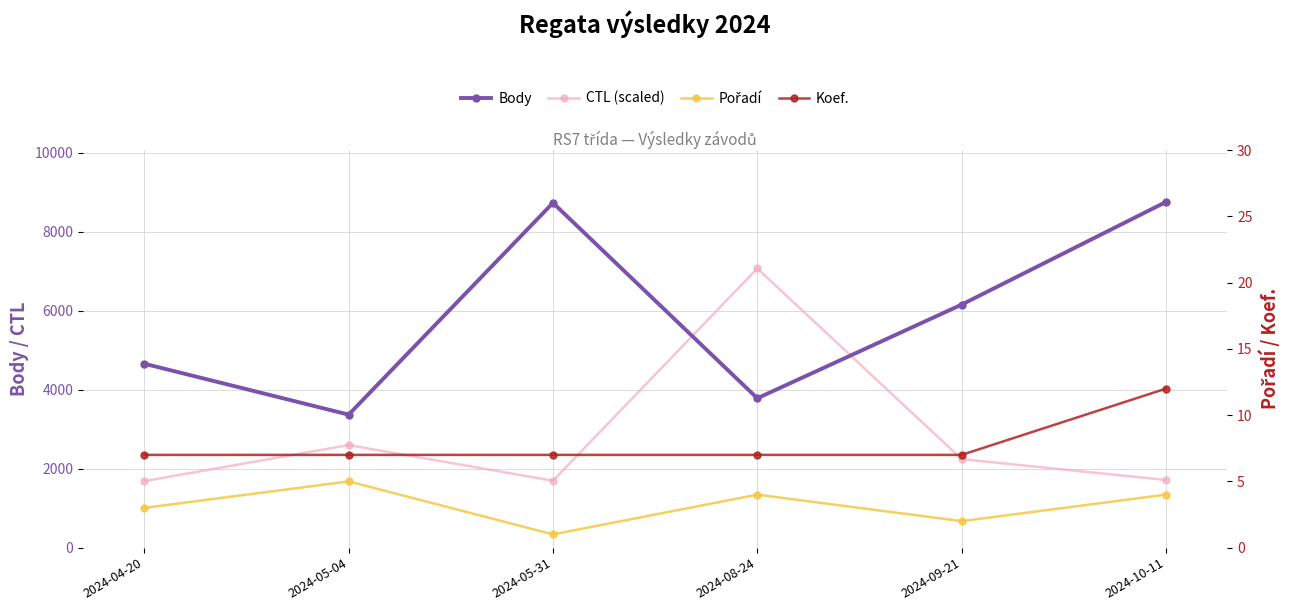

True or false: Body and CTL (scaled) intersect in this chart.

True